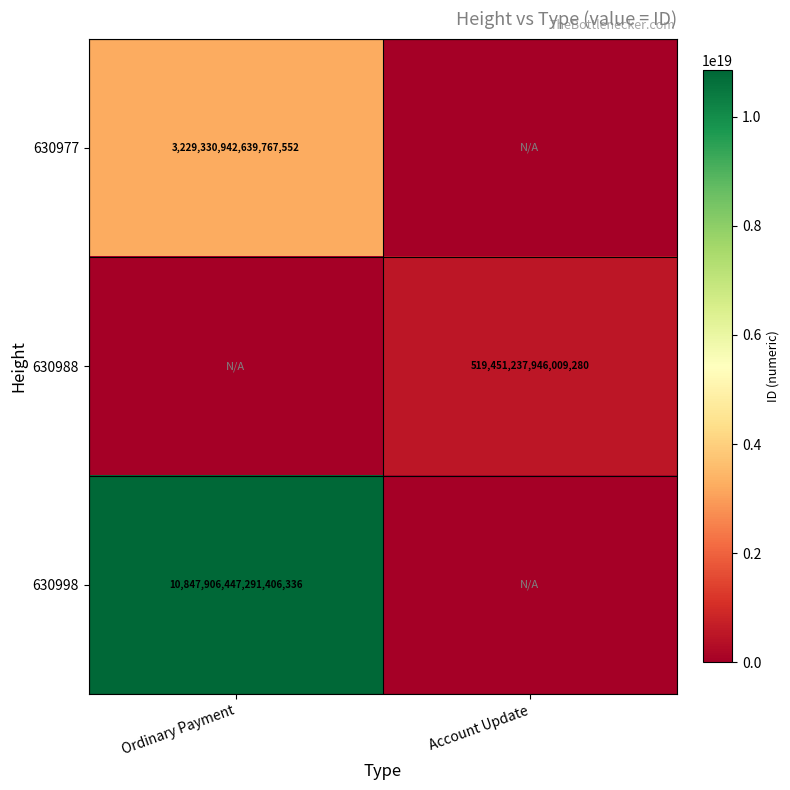

How many series are shown in this chart?

3